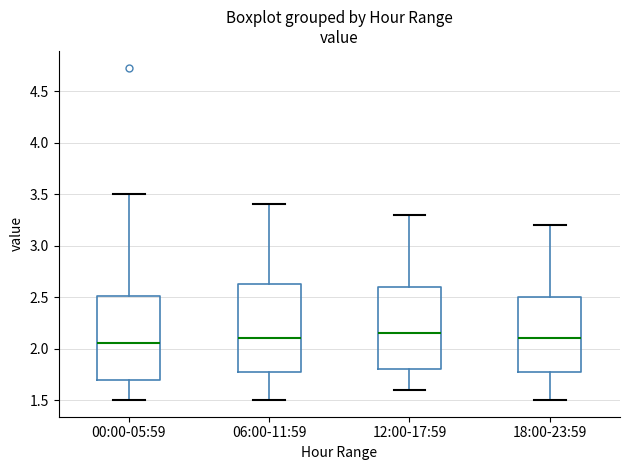

Reading left to right, read every box against the y-axis: the position of its median line, the range the box covers, and the ends of its whiskers. The values are not printed on the chart, so give them approximately, as read against the axis.

00:00-05:59: median 2.05, box 1.70 to 2.50, whiskers 1.50 to 3.50
06:00-11:59: median 2.10, box 1.80 to 2.65, whiskers 1.50 to 3.40
12:00-17:59: median 2.15, box 1.80 to 2.60, whiskers 1.60 to 3.30
18:00-23:59: median 2.10, box 1.80 to 2.50, whiskers 1.50 to 3.20